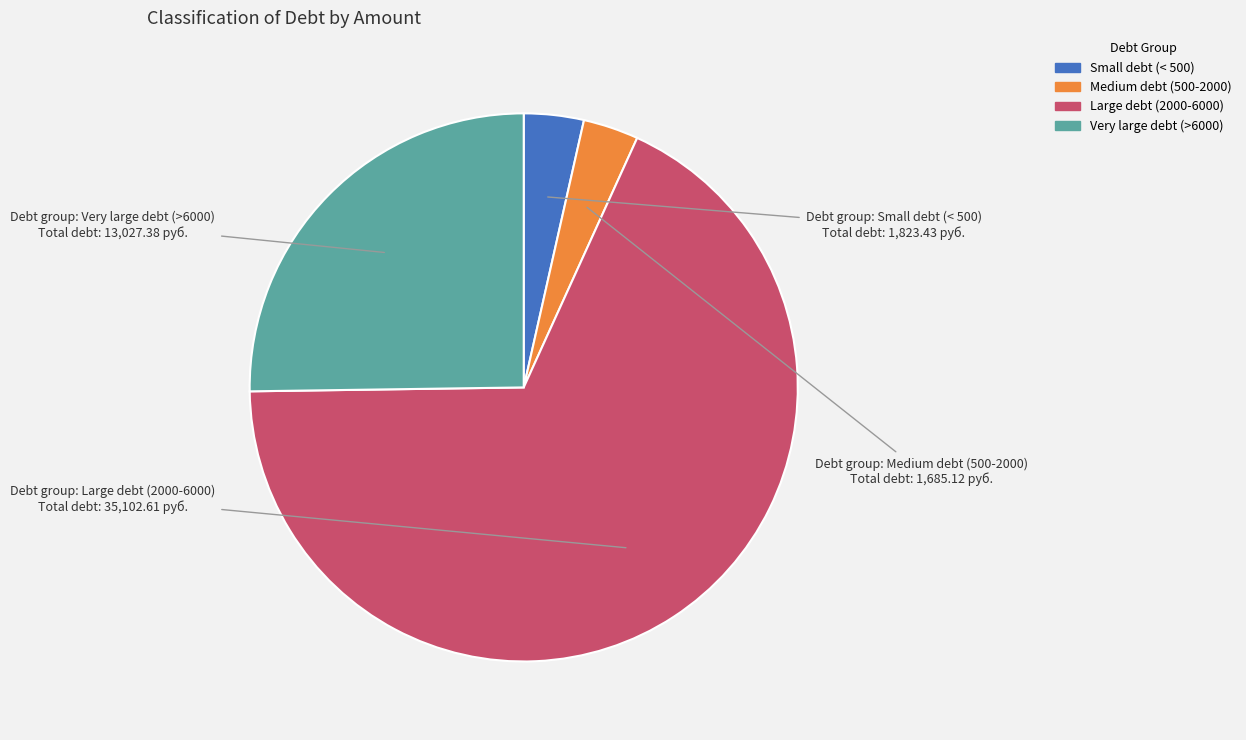

Which category accounts for the majority?

Large debt (2000-6000)